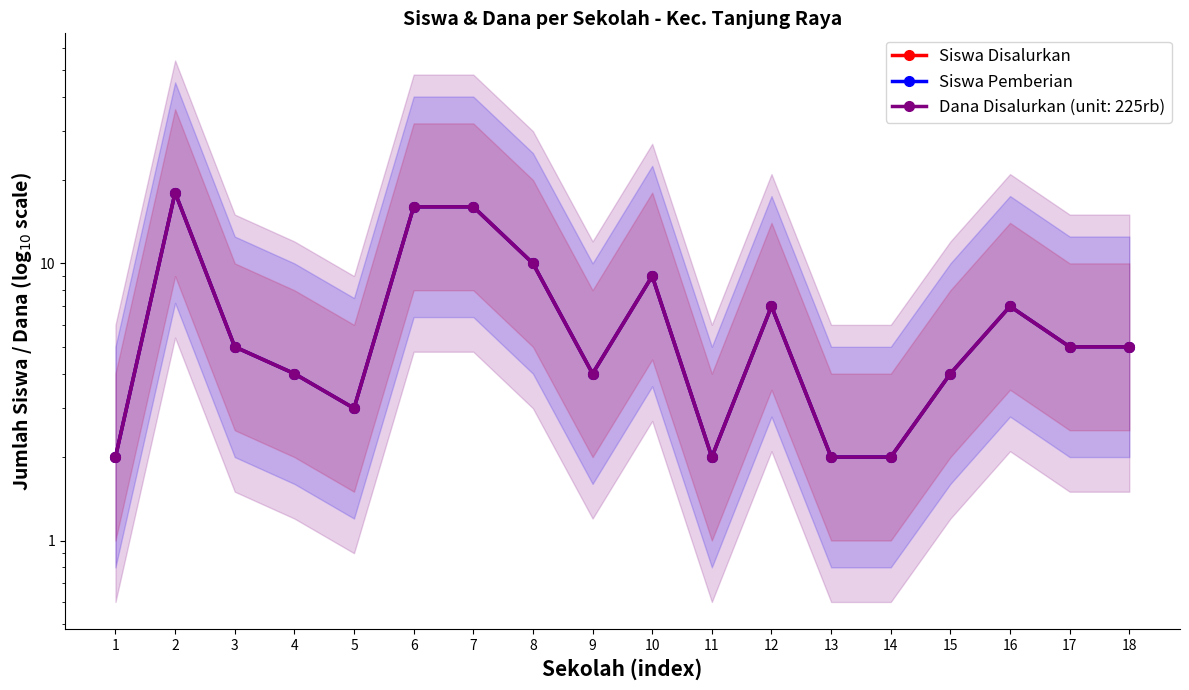

How many data points does each series have?

18